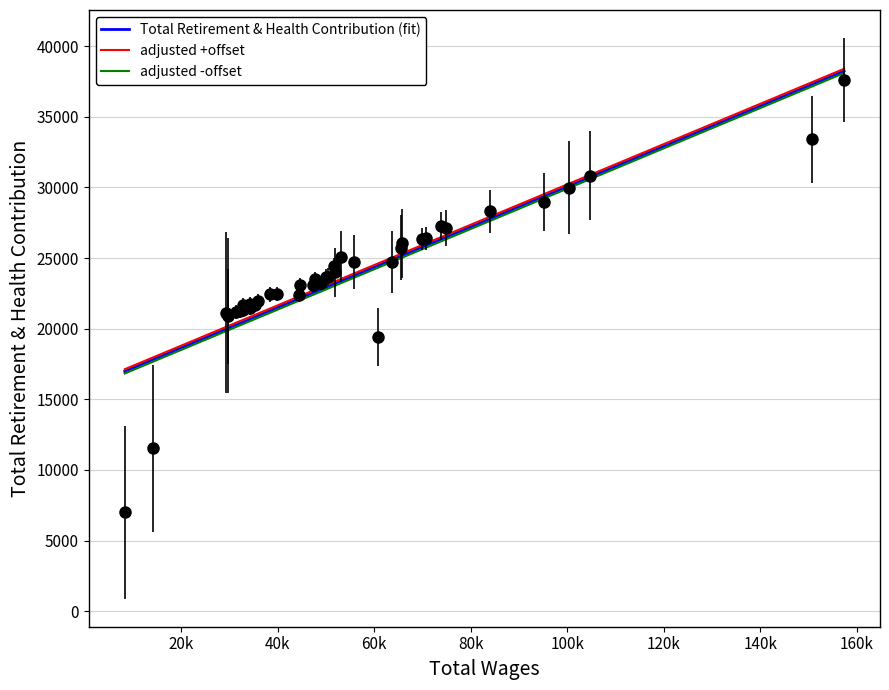

True or false: Total Retirement & Health Contribution (fit) and adjusted -offset cross at least once.

False